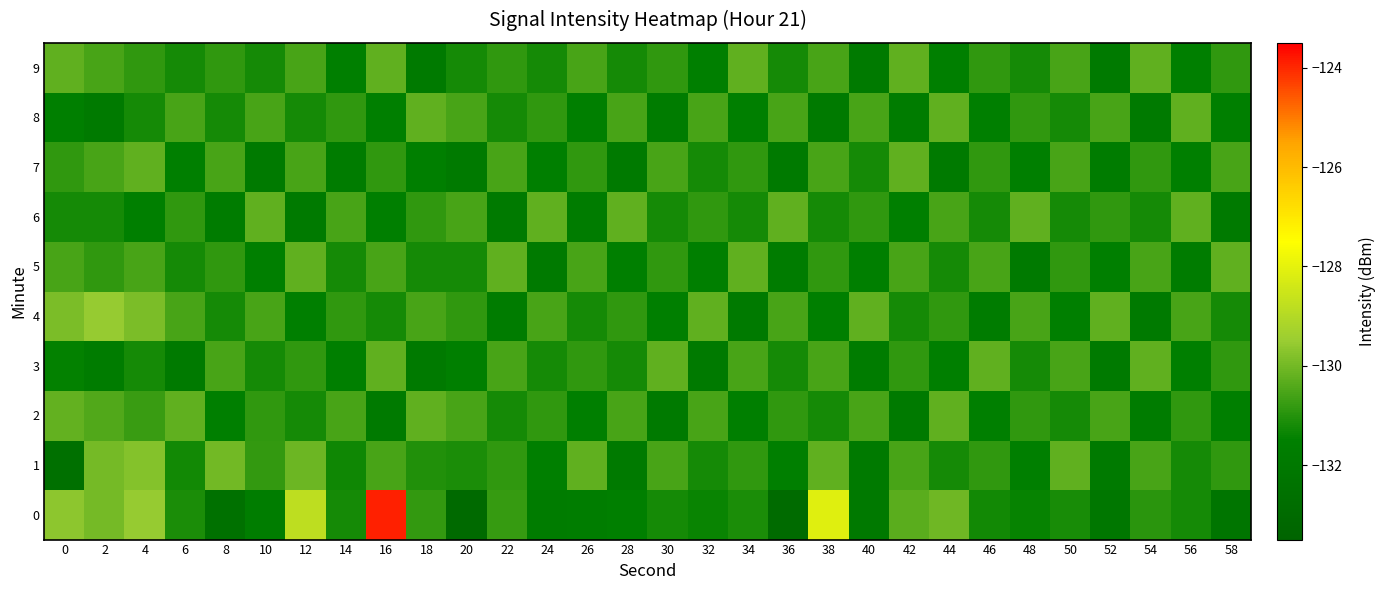

How many series are shown in this chart?

10